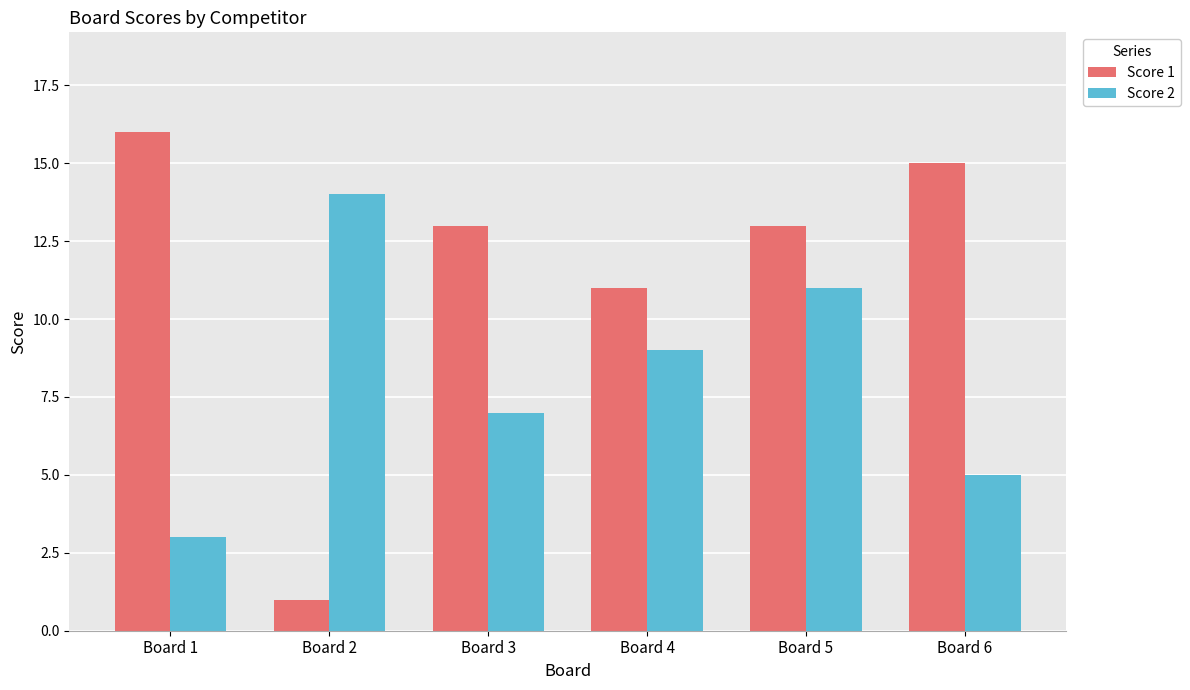

Rank the categories by Score 2 value from lowest to highest.

Board 1, Board 6, Board 3, Board 4, Board 5, Board 2